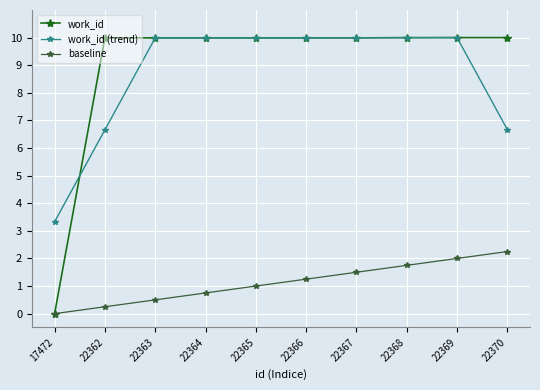

What is the spread (max minus min) of values at 22365?

9.0